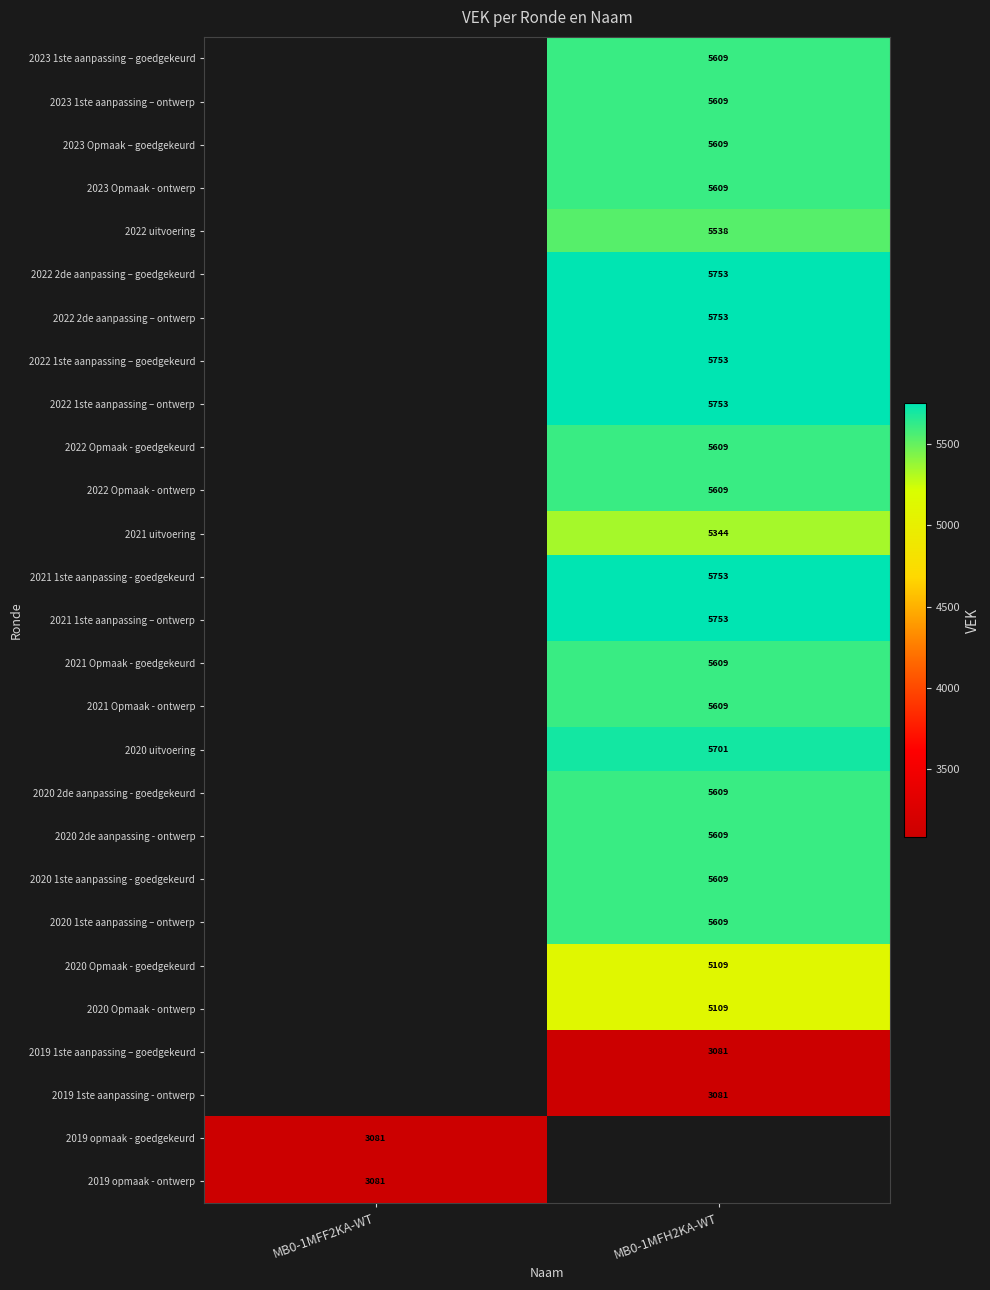

How many series are shown in this chart?

27